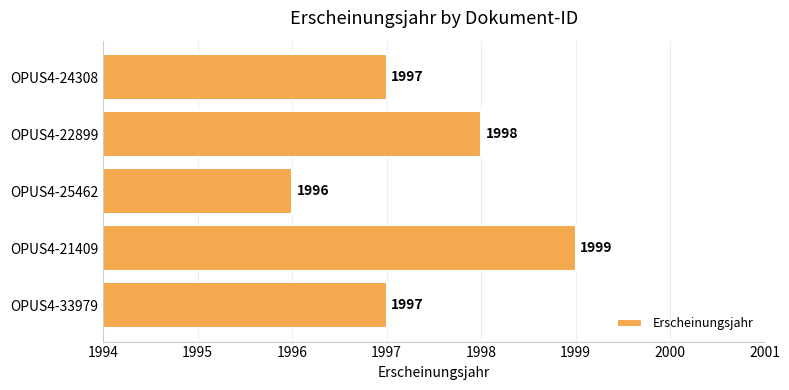

Reading top to bottom, list all the values displayed in this chart.

1997	1998	1996	1999	1997